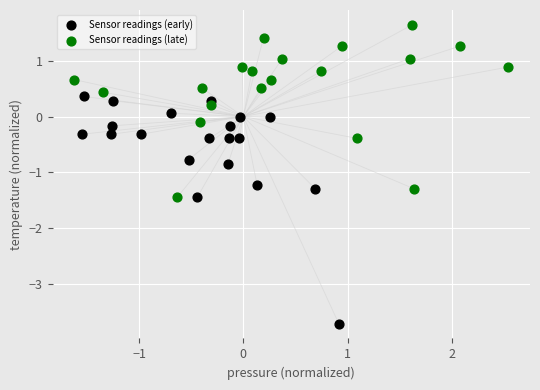

Which series has the widest spread of Y values?

Sensor readings (early)